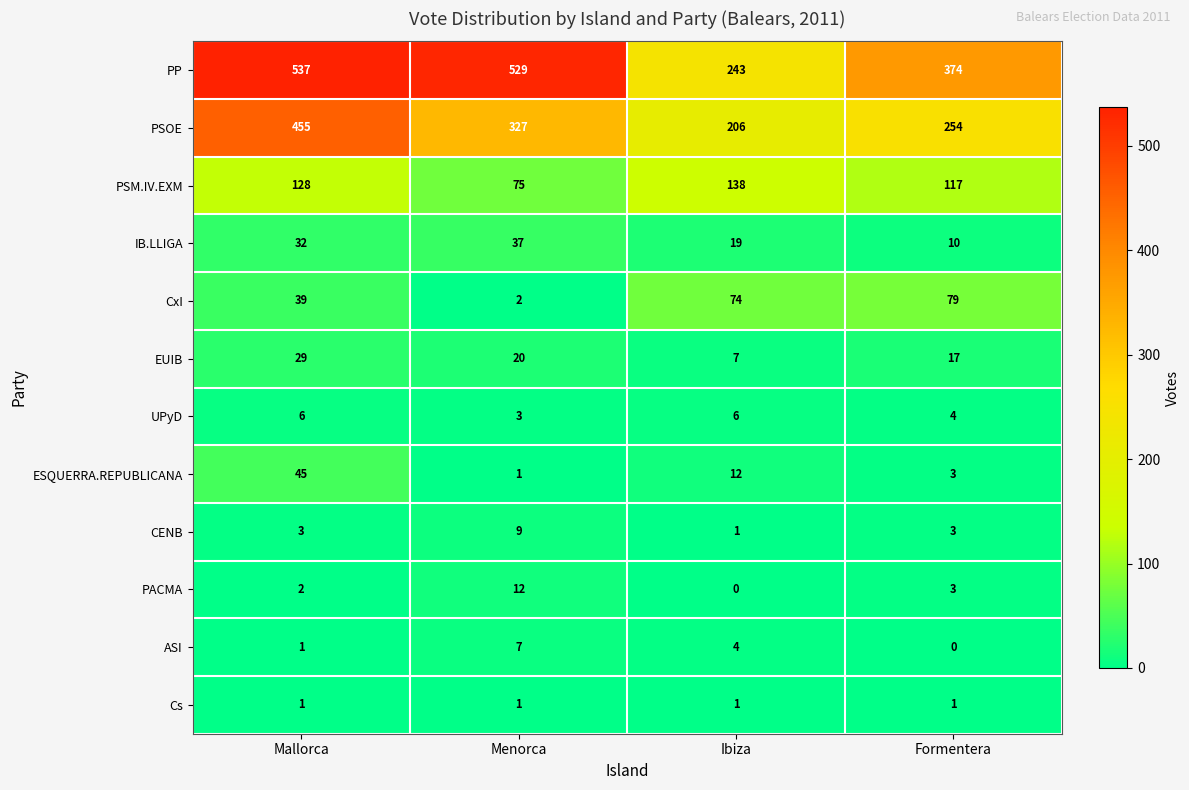

What is the highest value of the IB.LLIGA series?

37